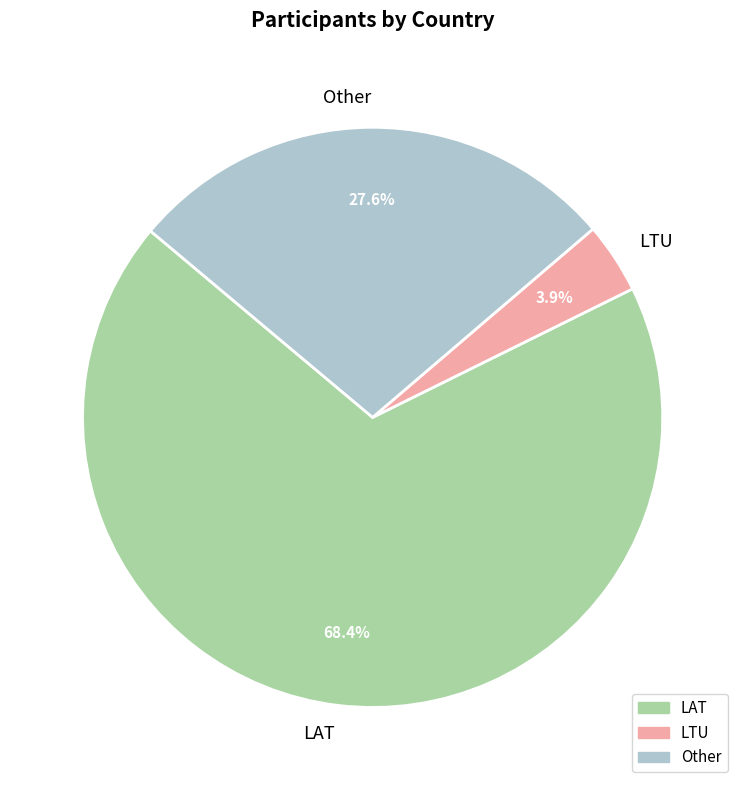

The LAT slice represents 68% of the pie. True or false?

True